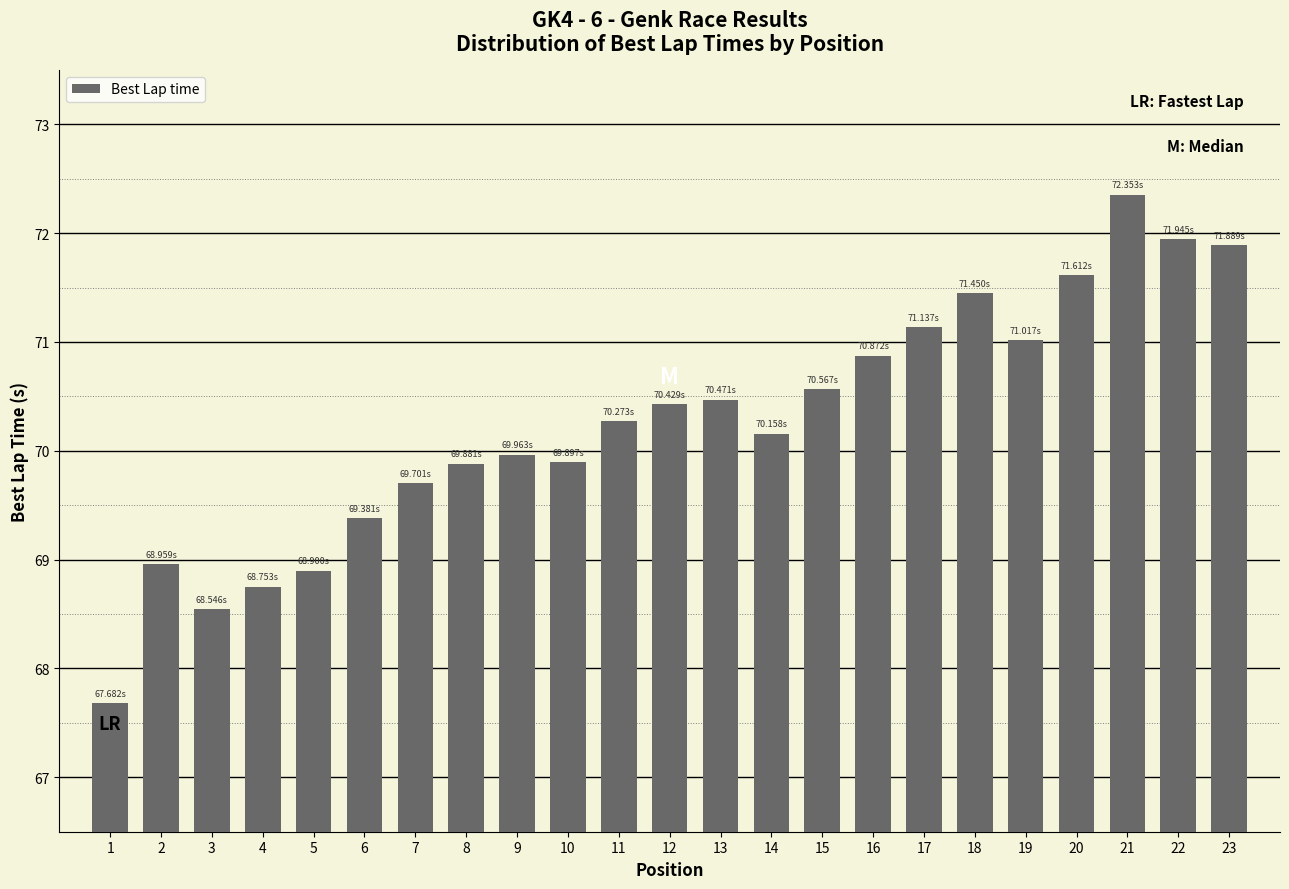

Count the number of categories in the chart.

23